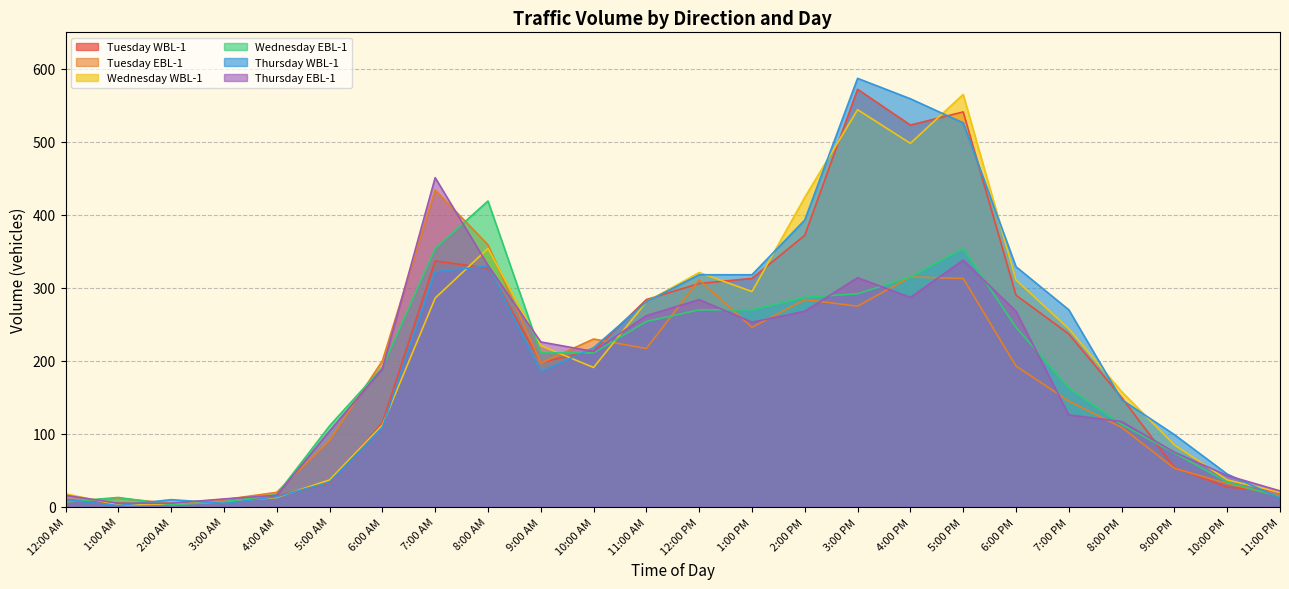

Which category has the highest value in the Tuesday EBL-1 series?

7:00 AM